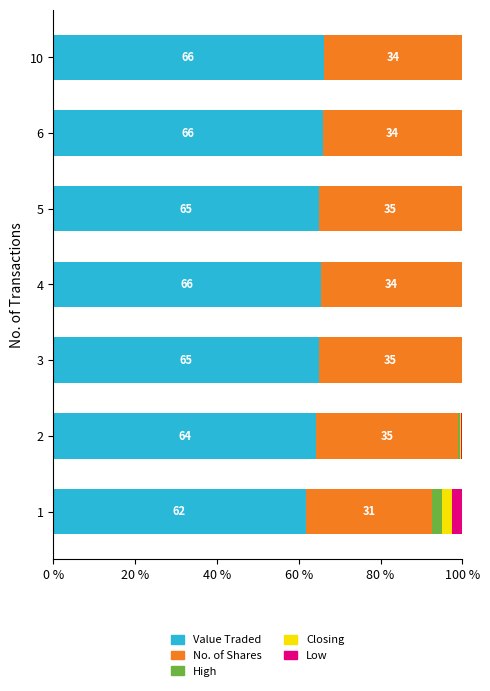

What is the maximum value for Value Traded?

66.1